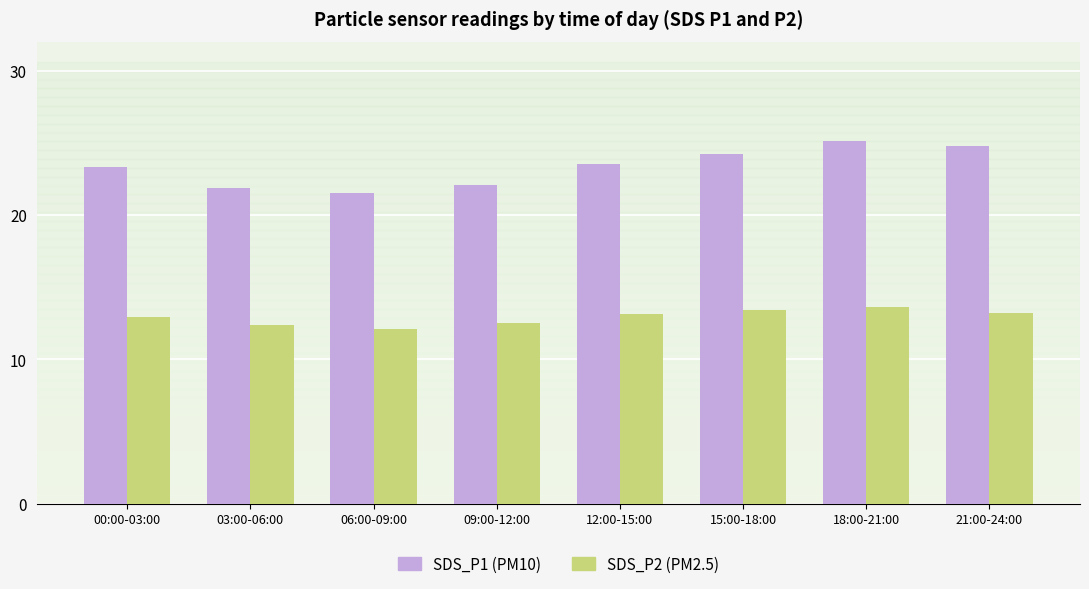

How many bars are there in total?

16